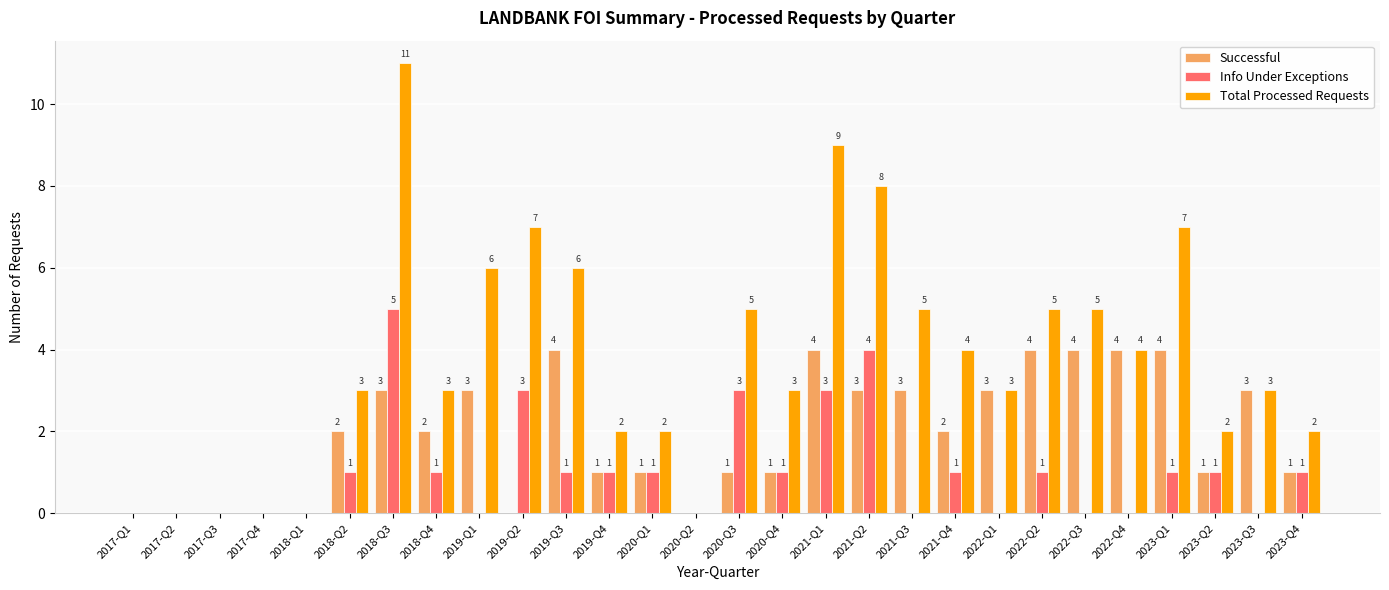

Is the value of Info Under Exceptions at 2022-Q2 greater than the value of Successful at 2017-Q4?

Yes